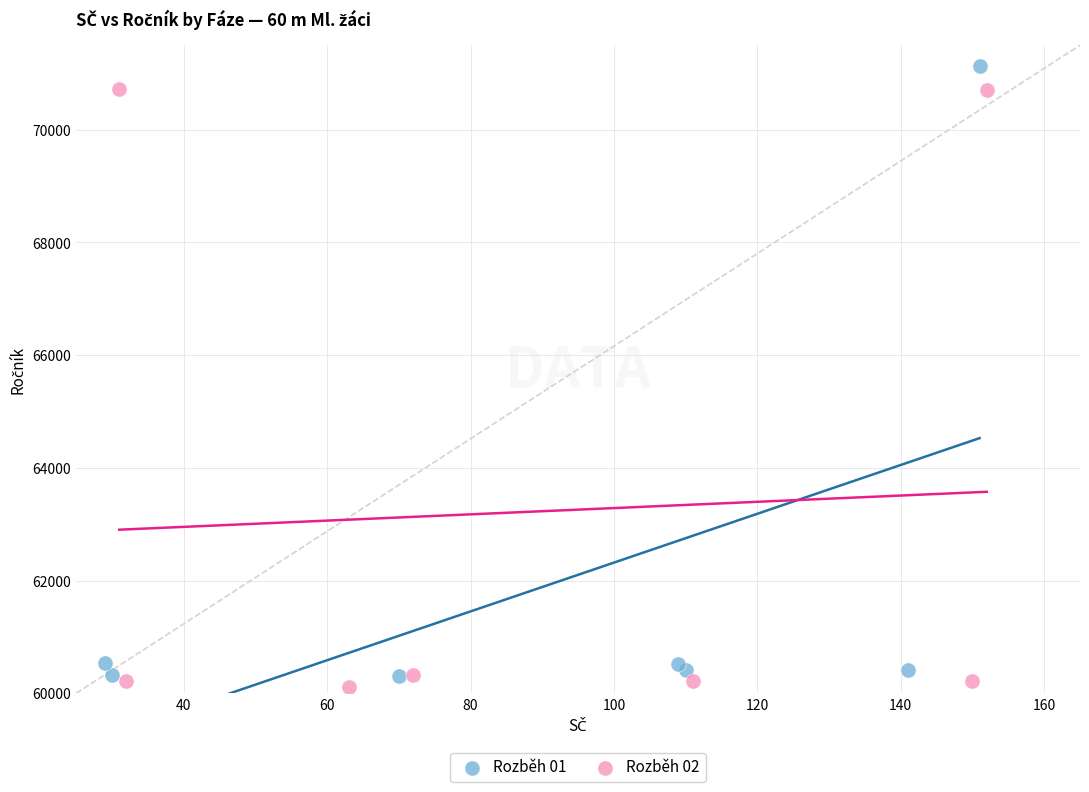

What are all the series names shown in the legend?

Rozběh 01, Rozběh 02